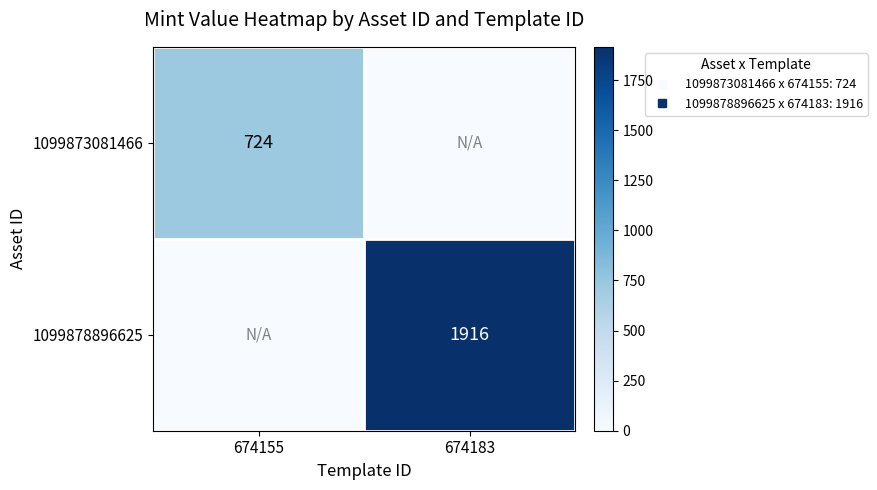

Rank the series by their average value, from highest to lowest.

1099878896625, 1099873081466